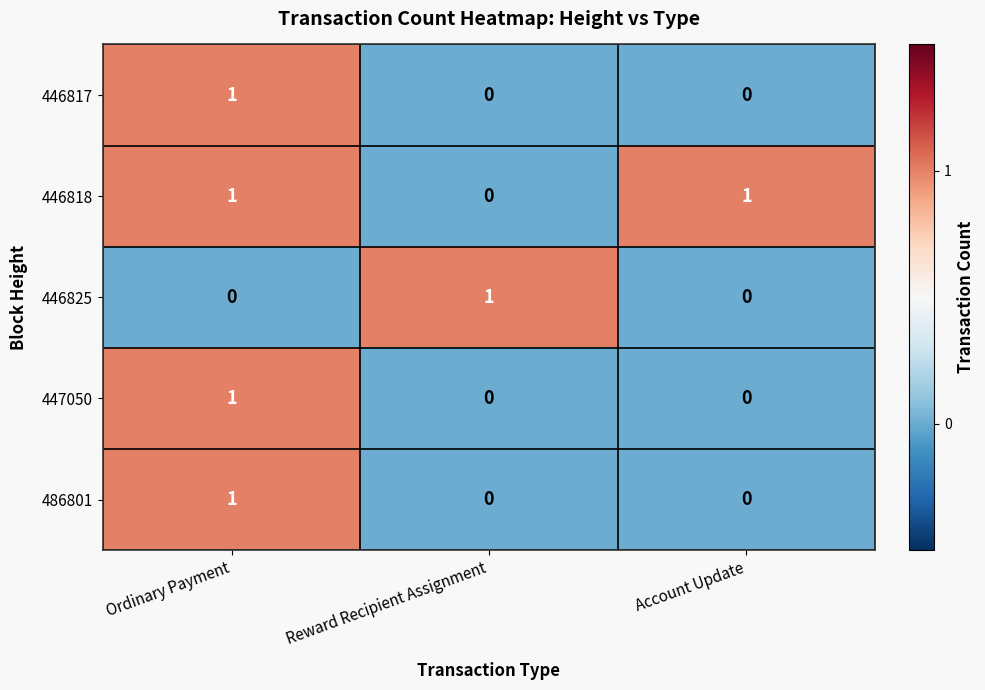

The value of 447050 at Account Update is -1. True or false?

False